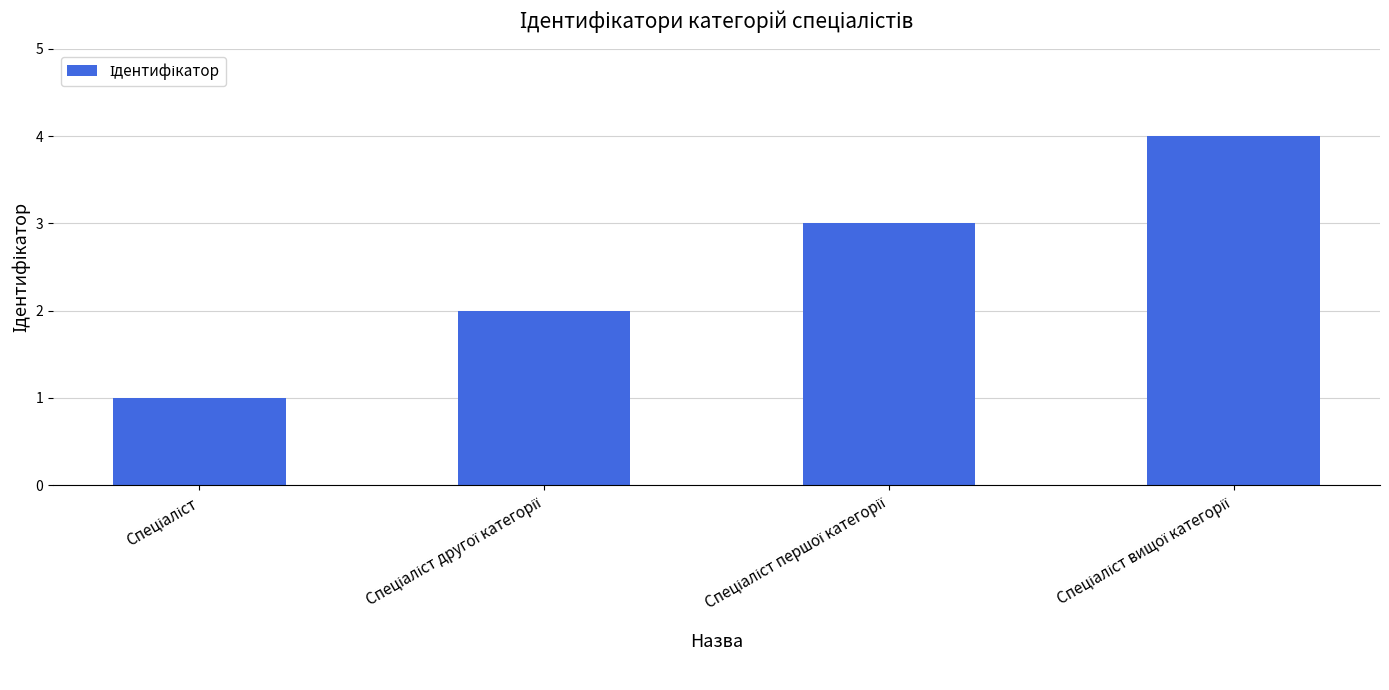

What is the maximum value shown in the chart?

4